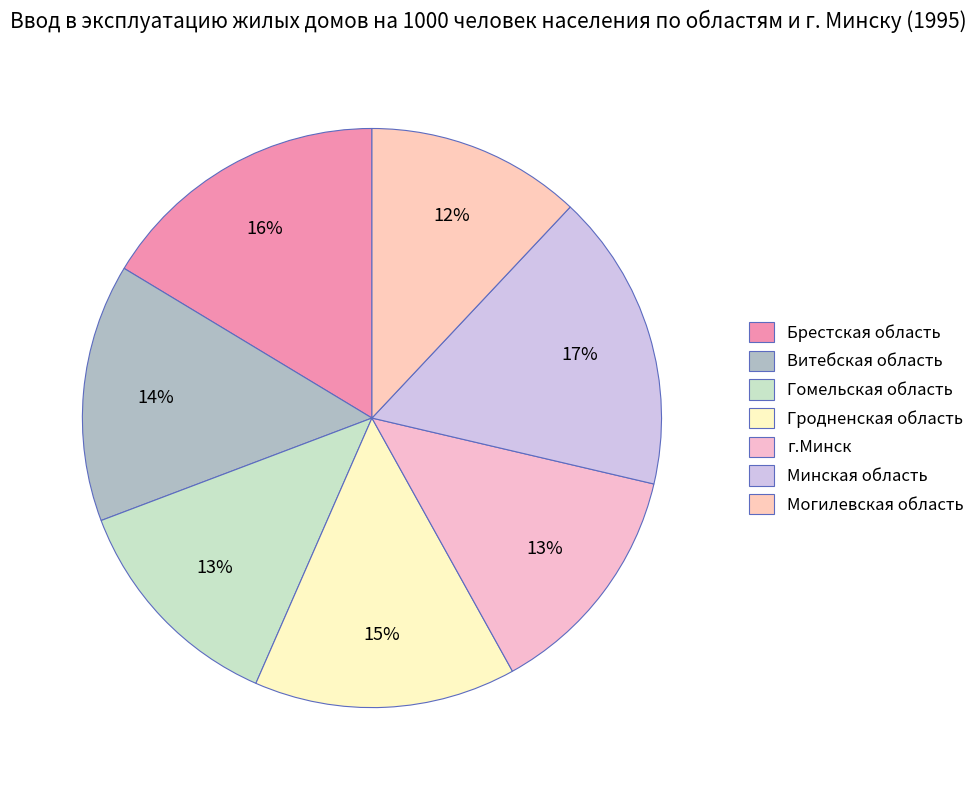

What percentage is NOT represented by Брестская область?

83.6%